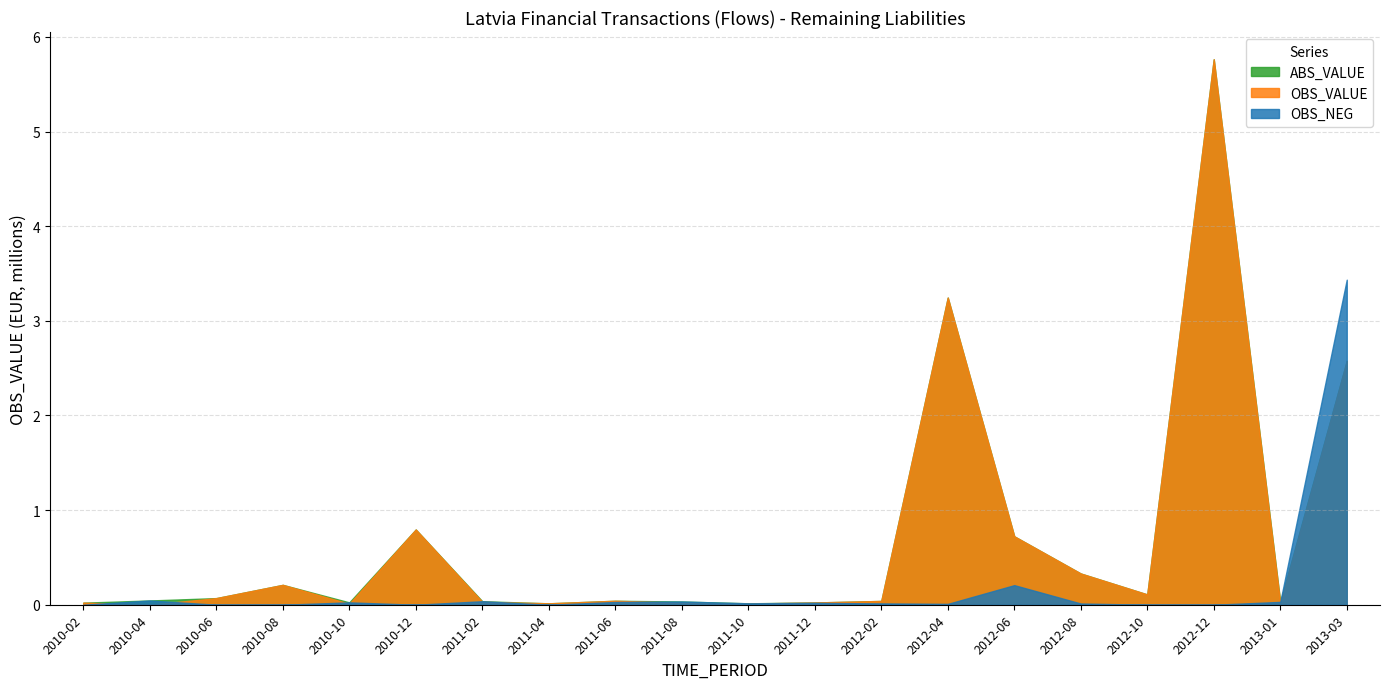

Is it true that OBS_NEG equals 0.0 at 2013-01?

False